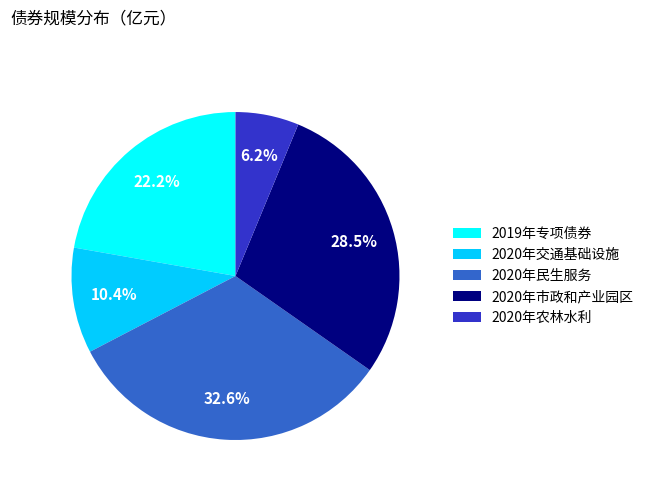

Is the sum of 2020年农林水利 and 2019年专项债券 greater than half?

No